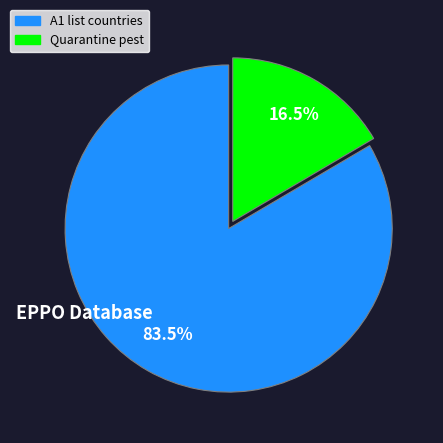

Is there any slice that represents more than half of the pie?

Yes